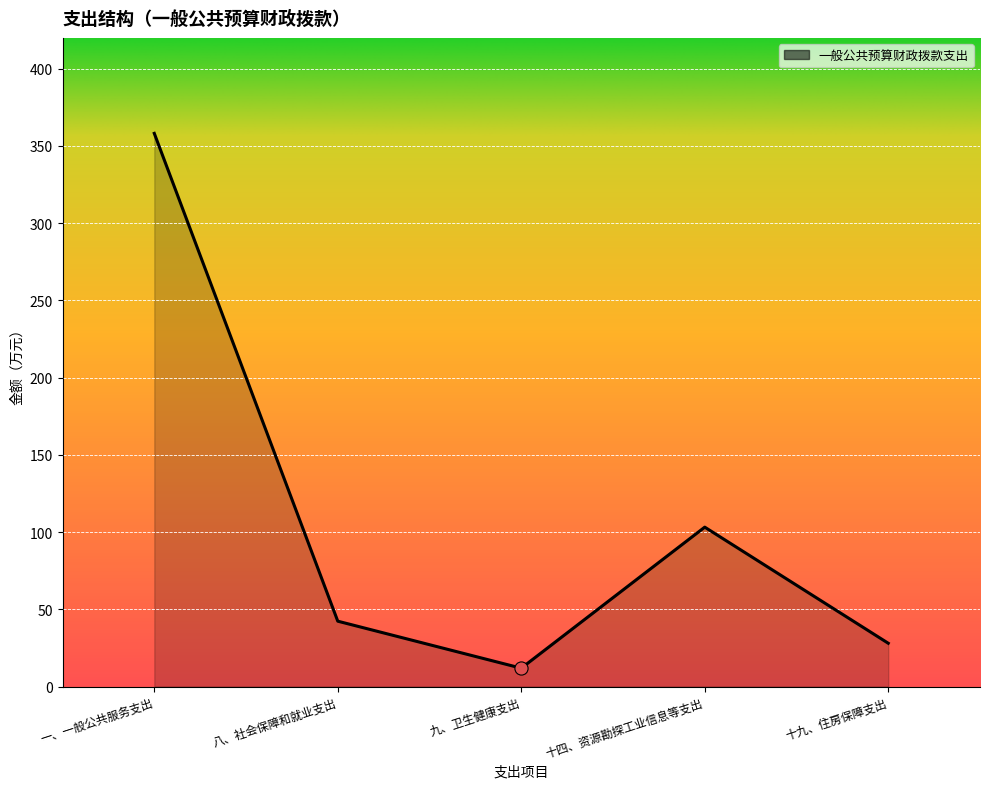

Approximately how many times larger is the value at 十四、资源勘探工业信息等支出 compared to 十九、住房保障支出?

3.7